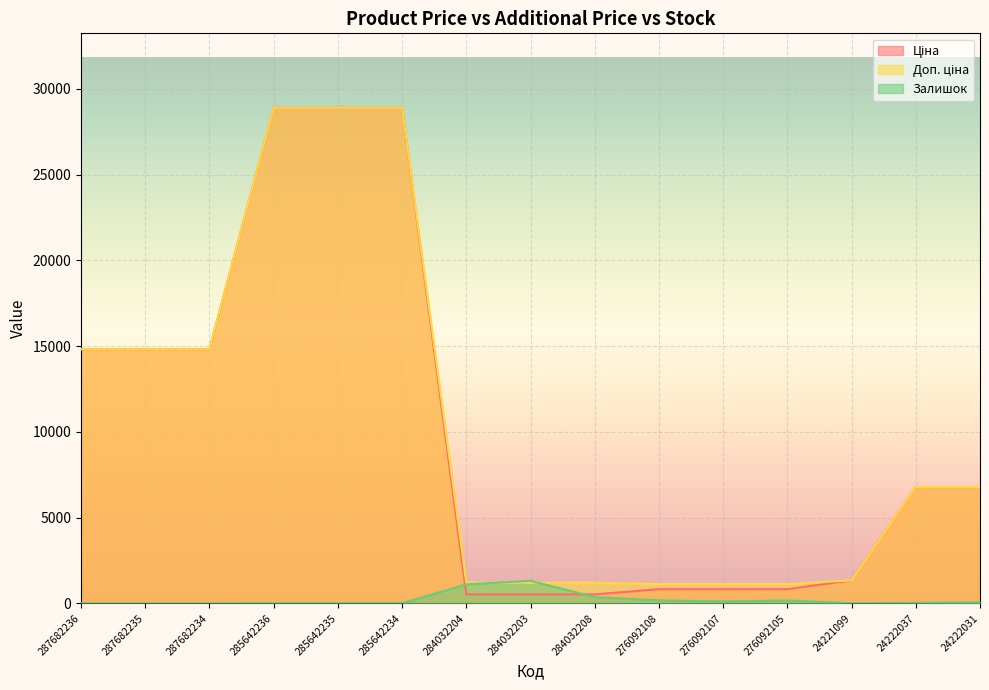

What is the value of the Ціна point at the 13th from the left?

1347.9